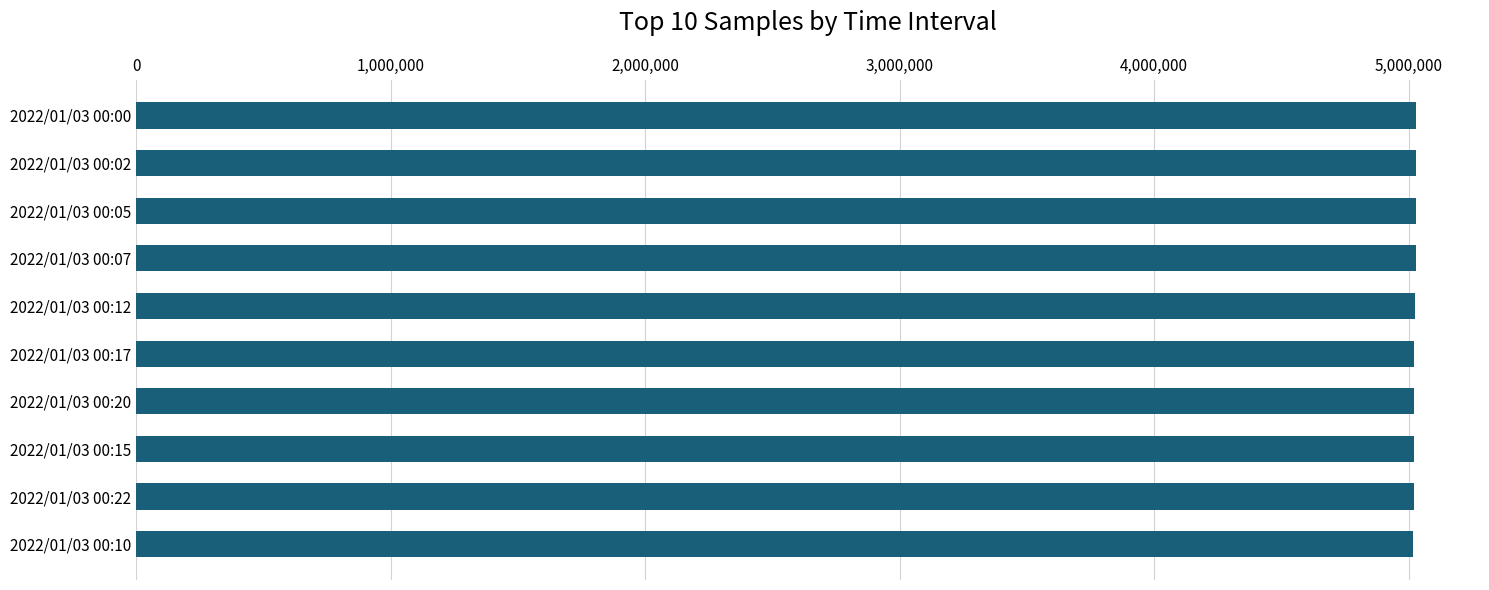

The value at 2022/01/03 00:15 is 5020765. True or false?

True